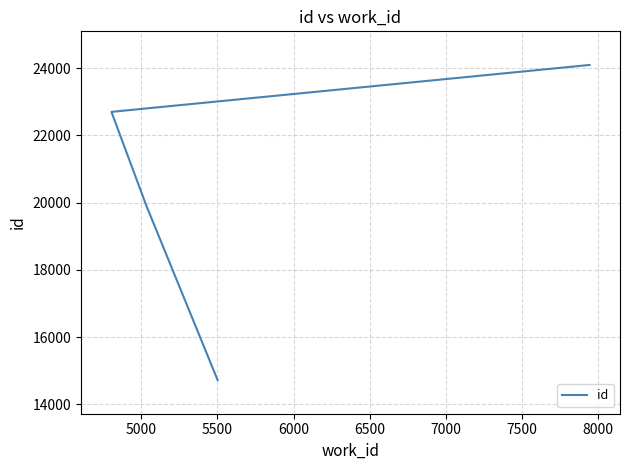

What is the value of the 2nd point from the left?

19903